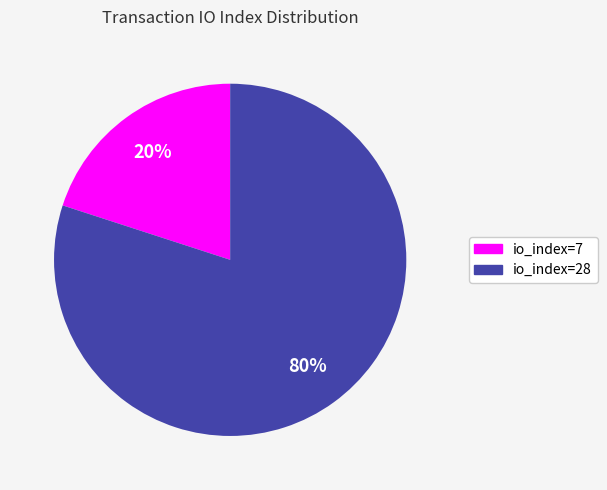

What is the majority slice?

io_index=28